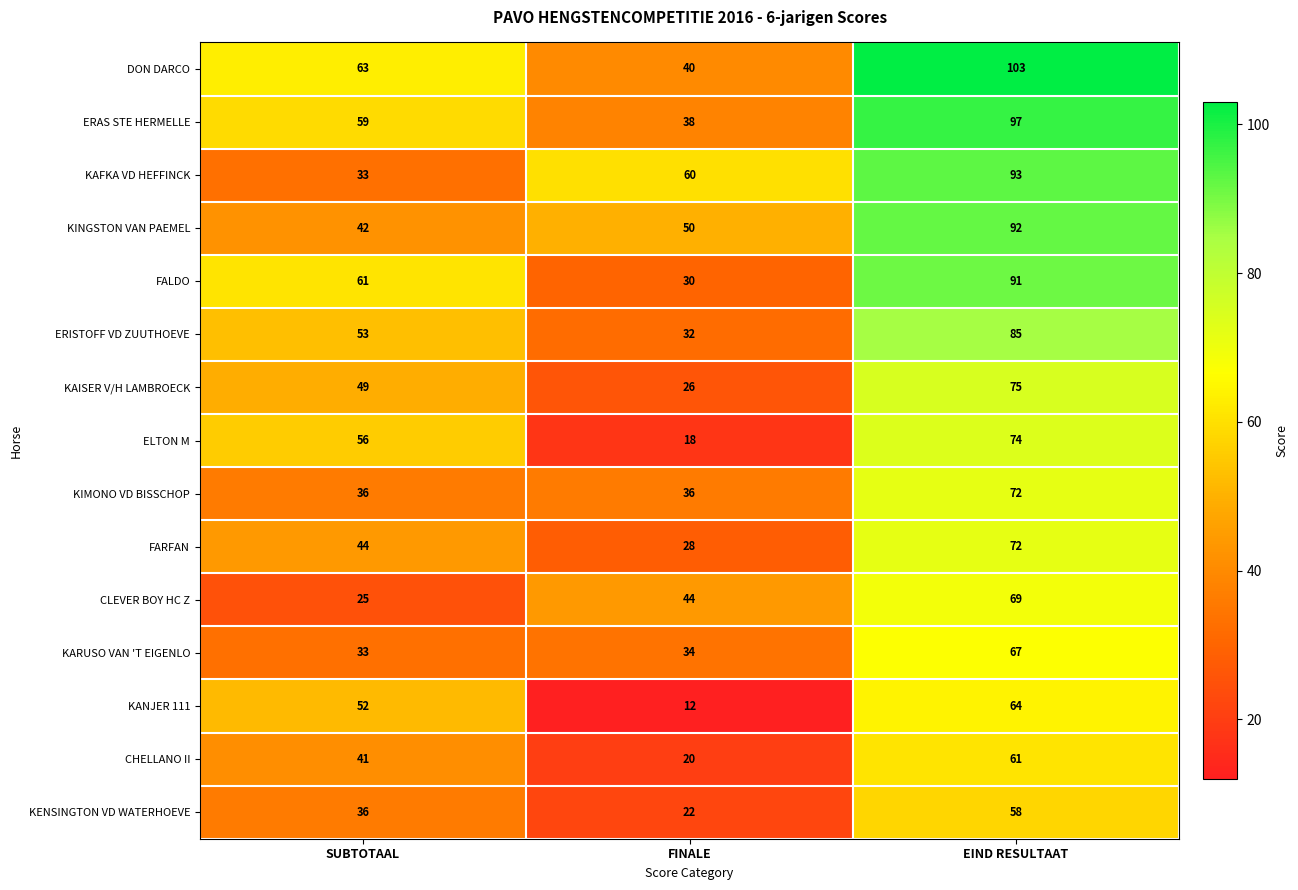

How many series are shown in this chart?

15